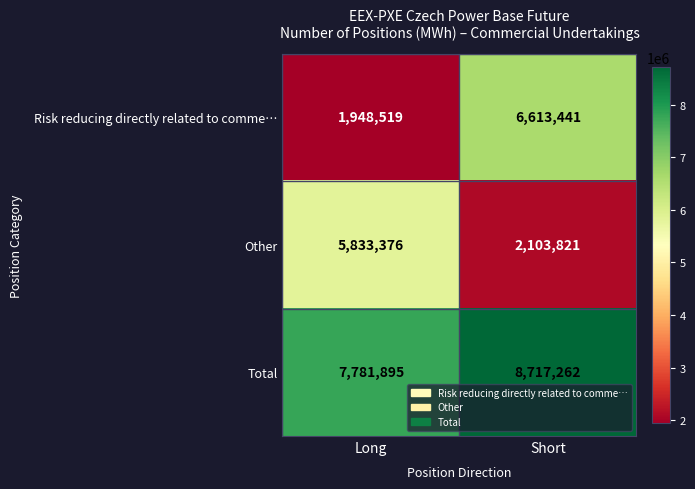

Reading right to left, extract all data points from this chart.

Risk reducing directly related to comme…: 6613441	1948519
Other: 2103821	5833376
Total: 8717262	7781895